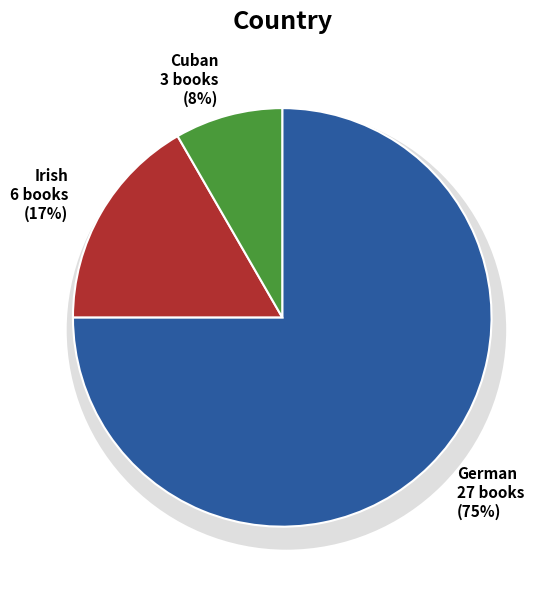

Combined, do Irish and Cuban account for over 50%?

No